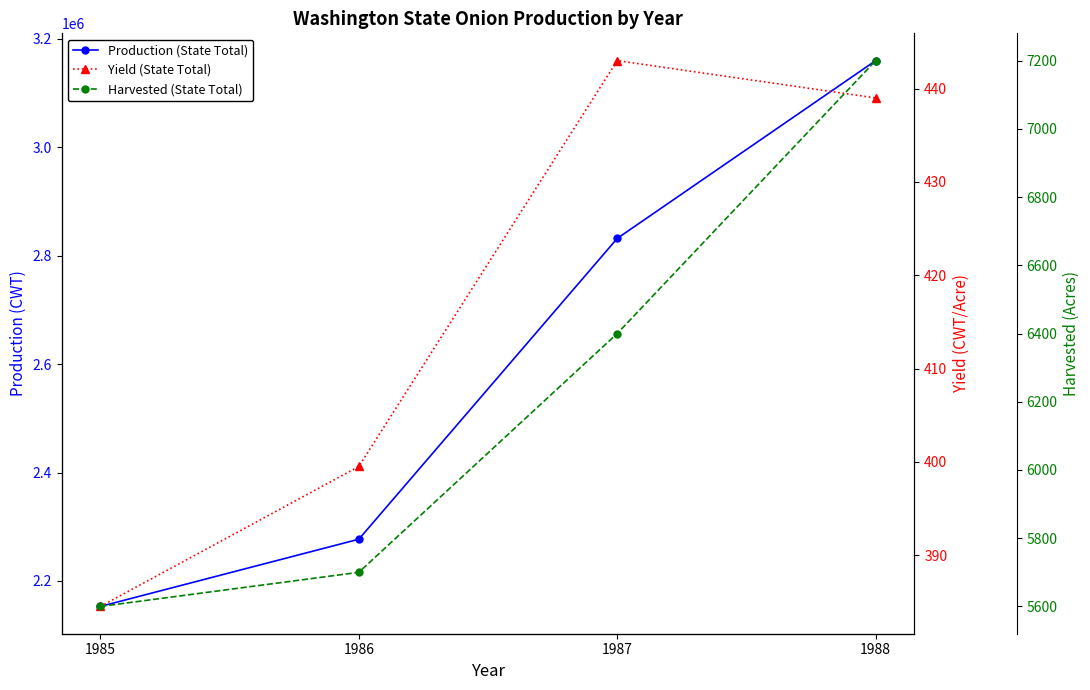

What is the total value across all series at 1985?

2158984.5